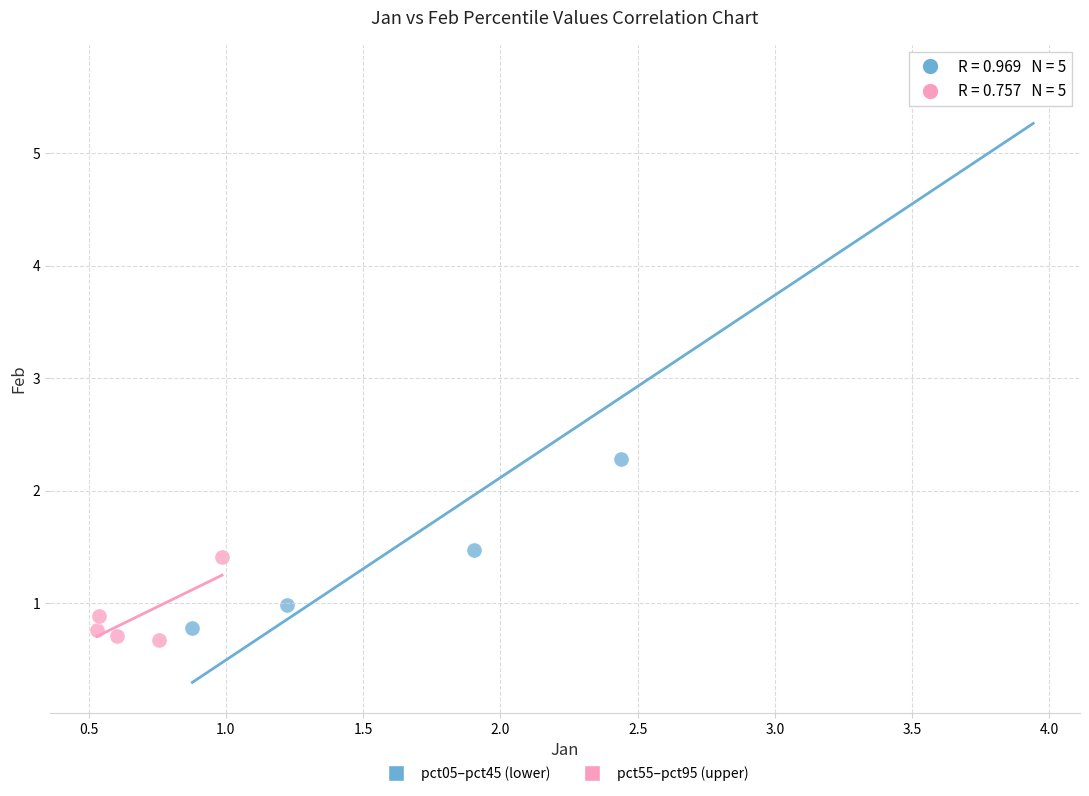

Which series has the widest spread of Y values?

pct05–pct45 (lower)